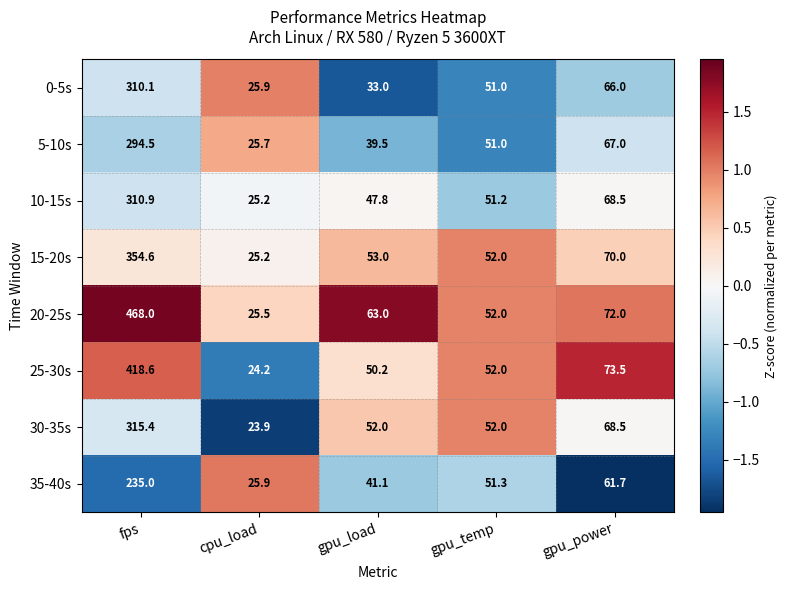

Where is 0-5s nearest to the value 168?

gpu_power